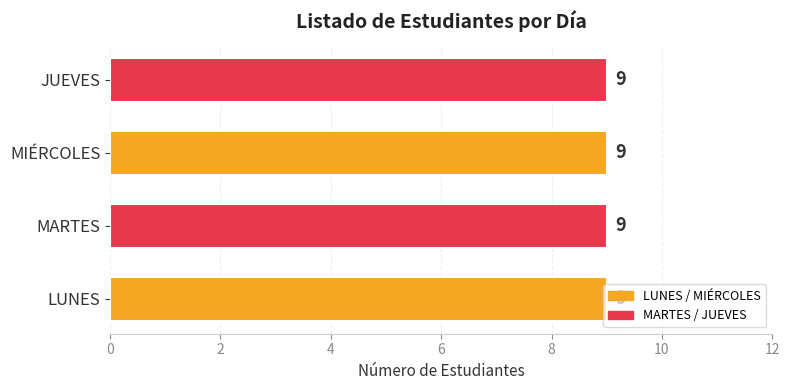

Where is MARTES nearest to the value 5?

4